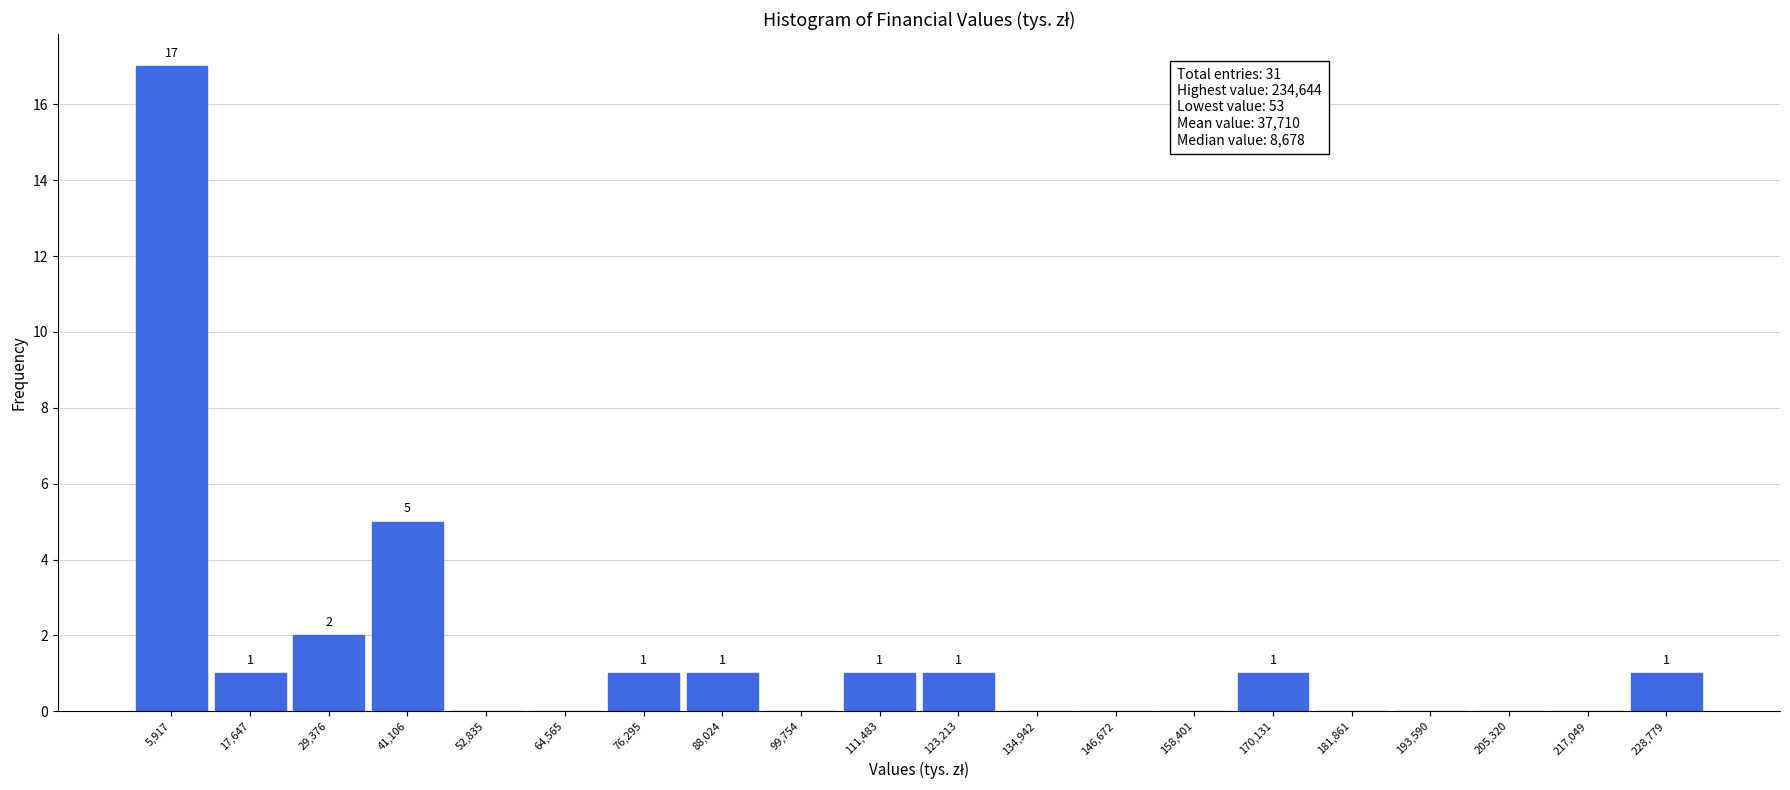

Which range on the x-axis has the tallest bar?

0 to 12000